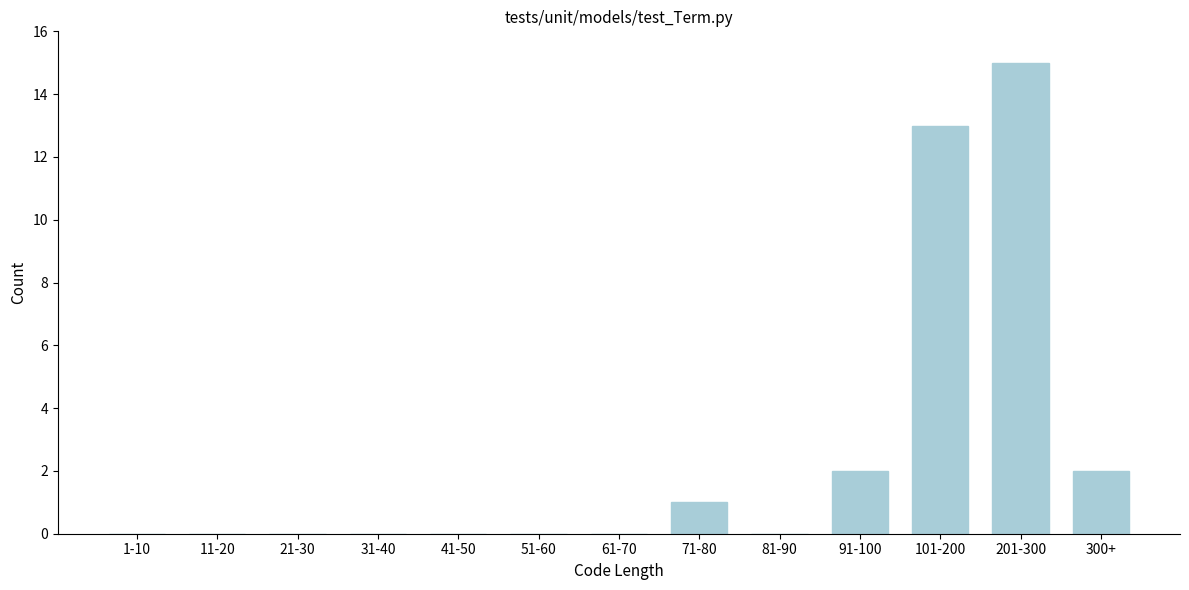

Reading right to left, transcribe all the data shown in this chart.

300+=2	201-300=15	101-200=13	91-100=2	81-90=0	71-80=1	61-70=0	51-60=0	41-50=0	31-40=0	21-30=0	11-20=0	1-10=0